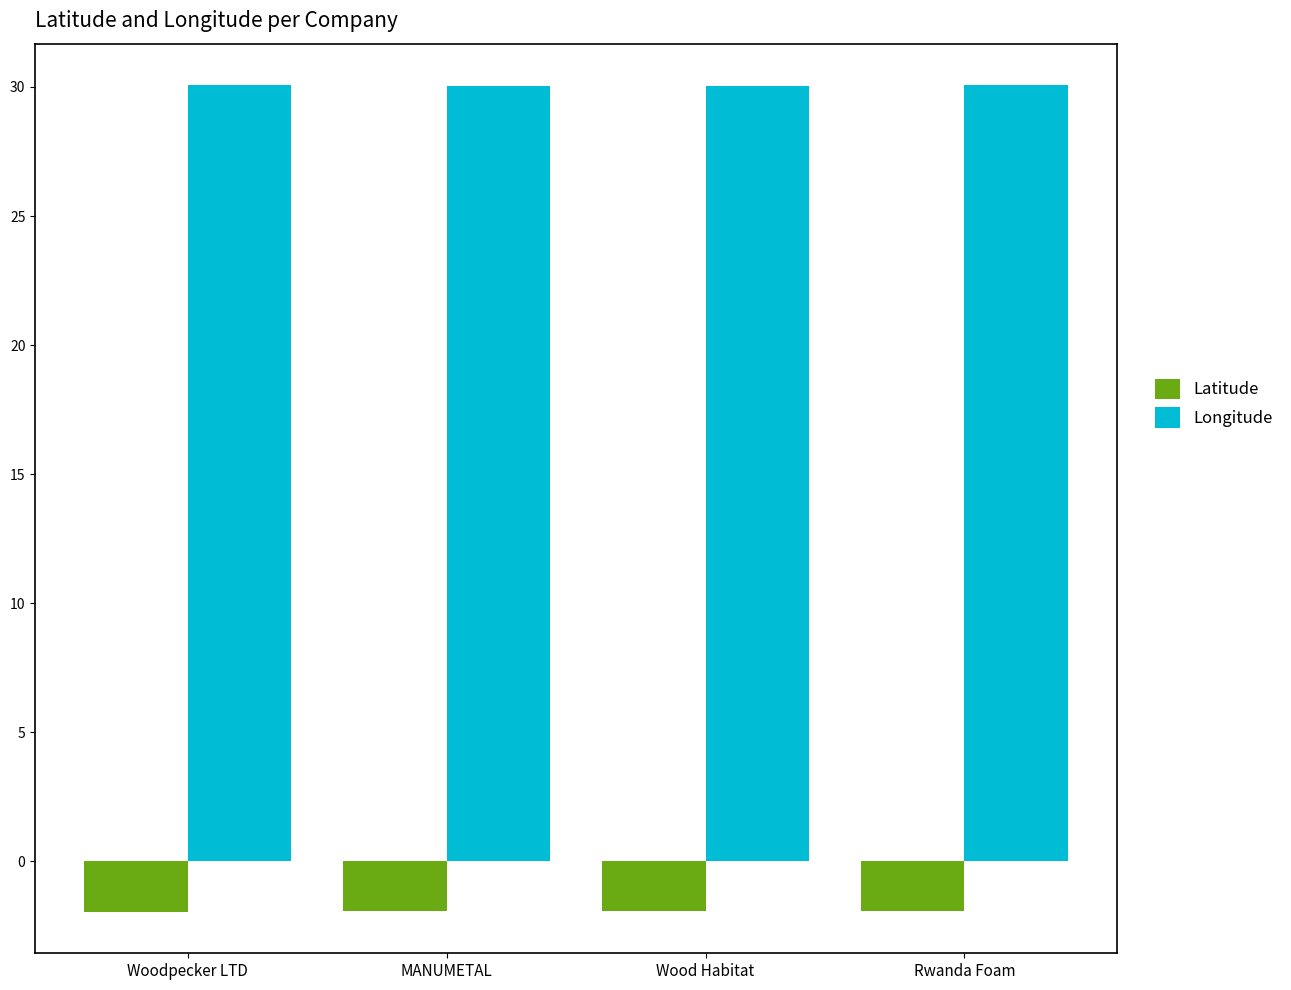

What is the difference between the highest and lowest values at Rwanda Foam?

32.0